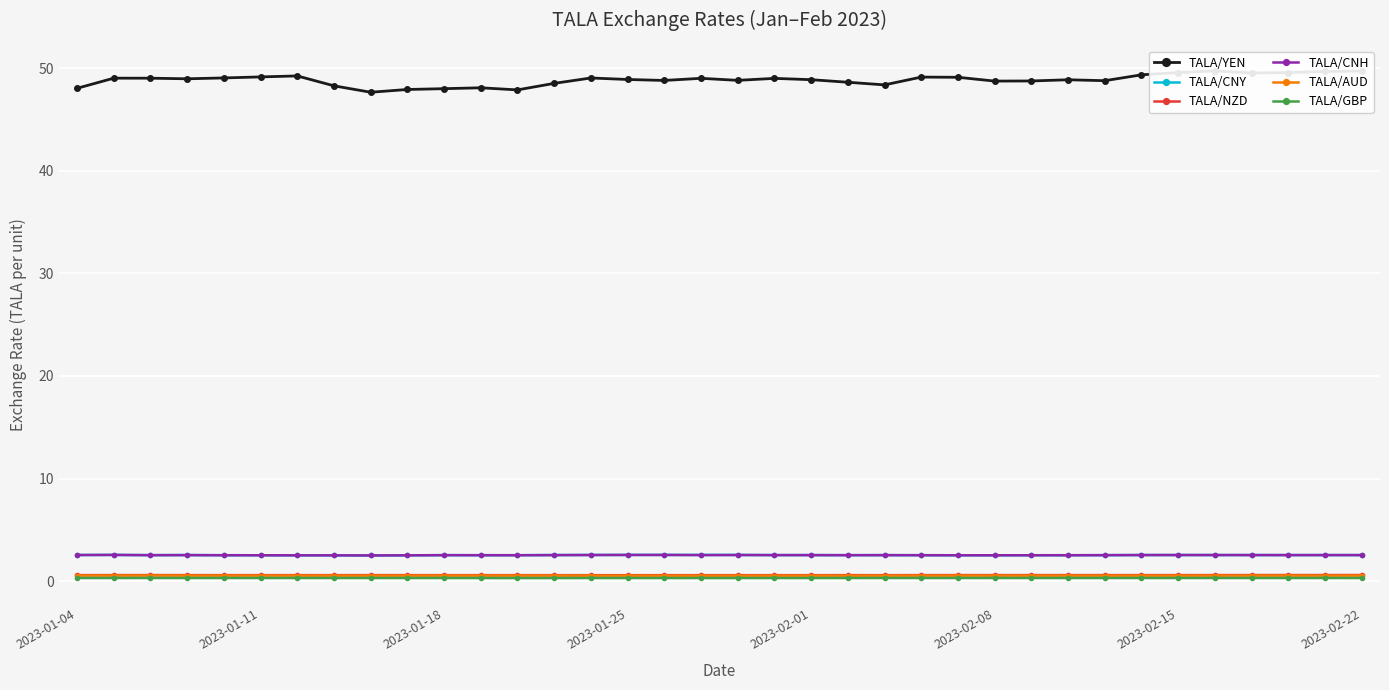

What is the lowest value of the TALA/GBP series?

0.3